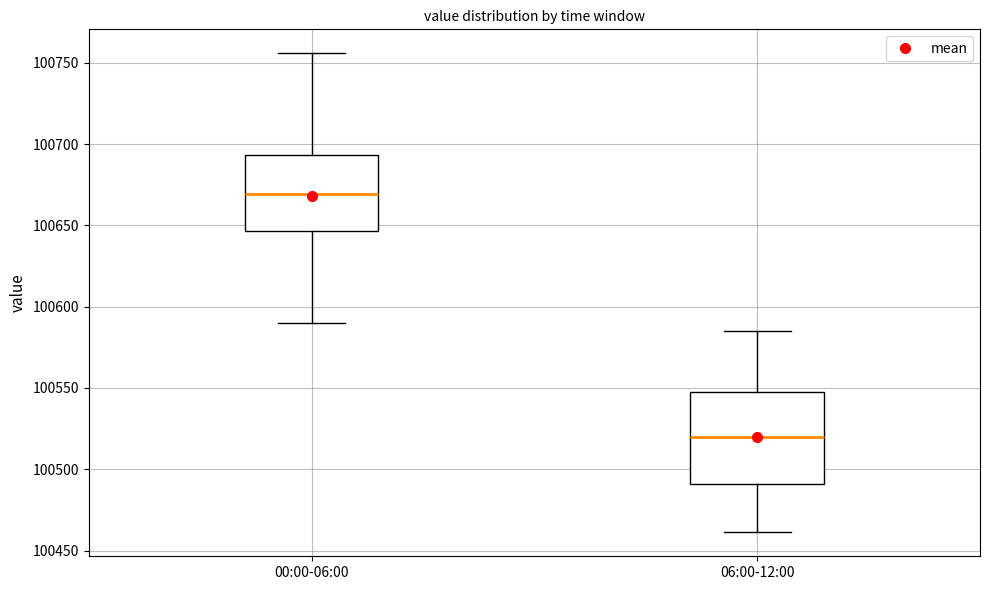

Which box has the lowest median line?

06:00-12:00